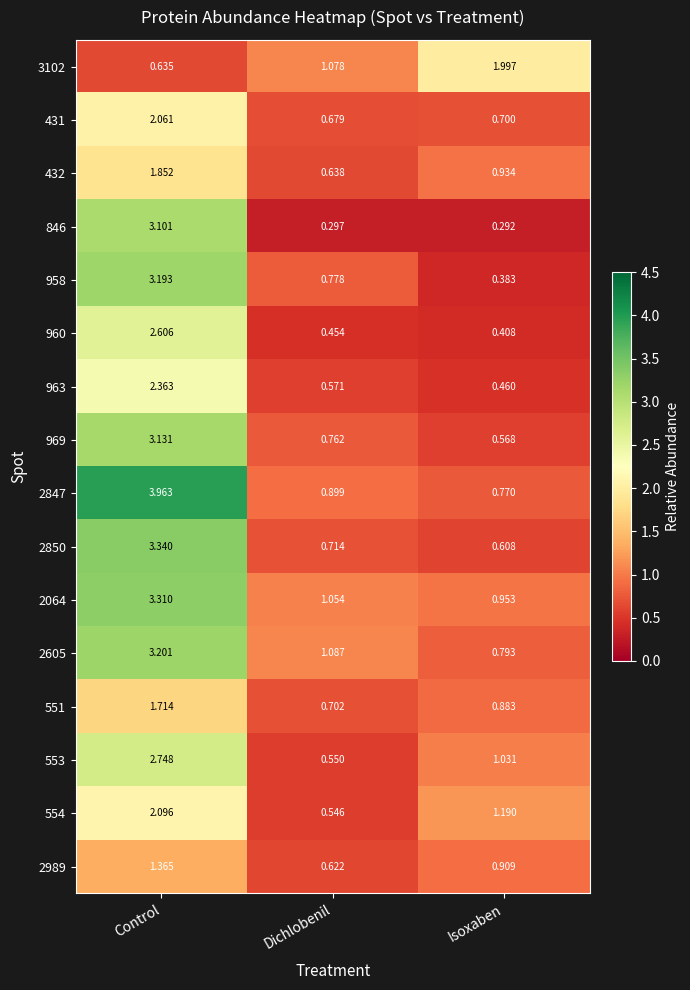

Which label corresponds to the smallest value in the chart?

Isoxaben